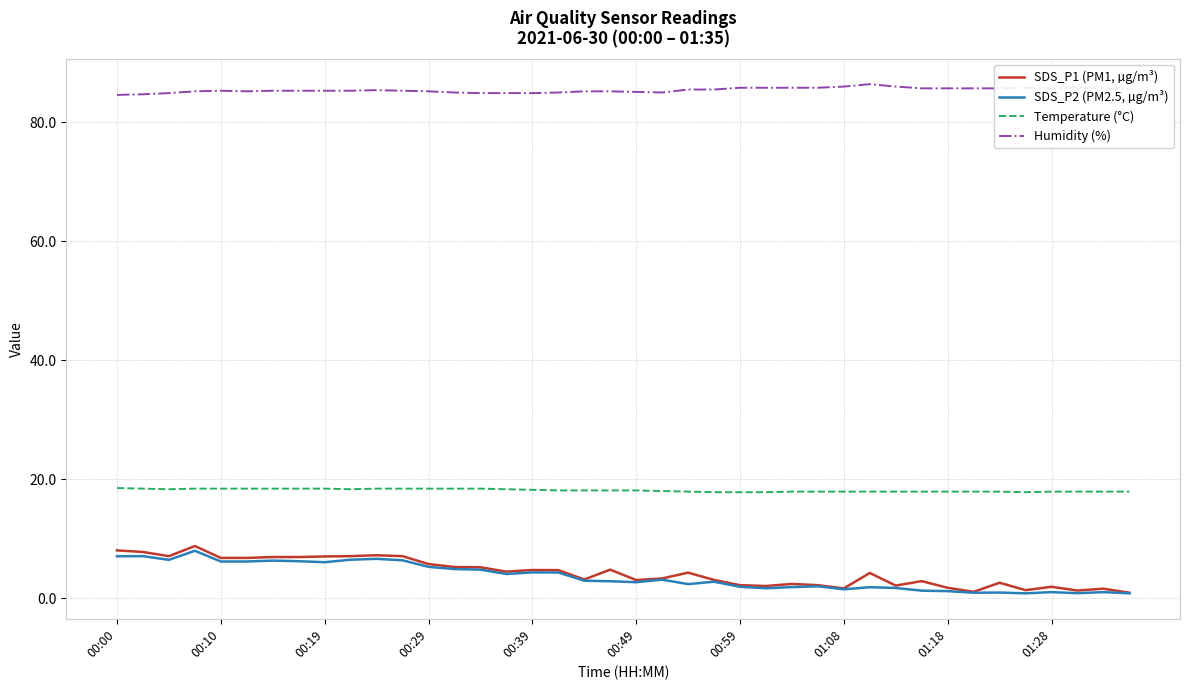

True or false: SDS_P2 (PM2.5, µg/m³) and Humidity (%) cross at least once.

False